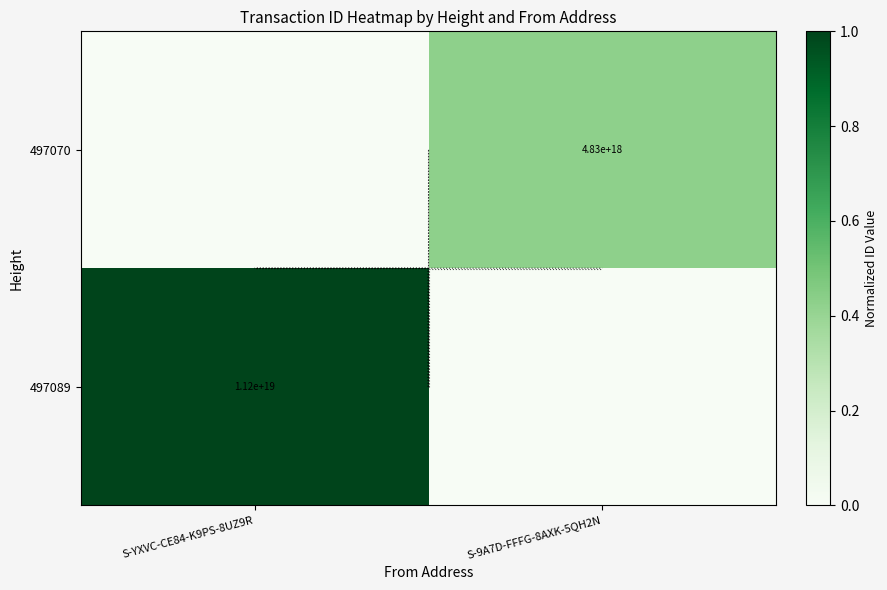

Rank the series at S-YXVC-CE84-K9PS-8UZ9R from lowest to highest value.

497070, 497089